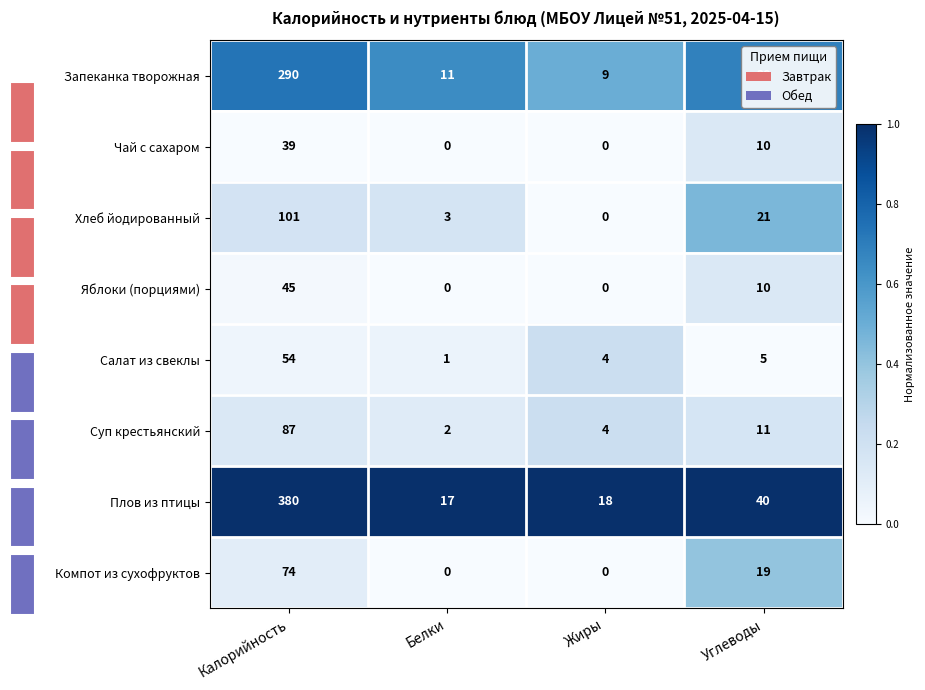

Read the Яблоки (порциями) value at Калорийность.

45